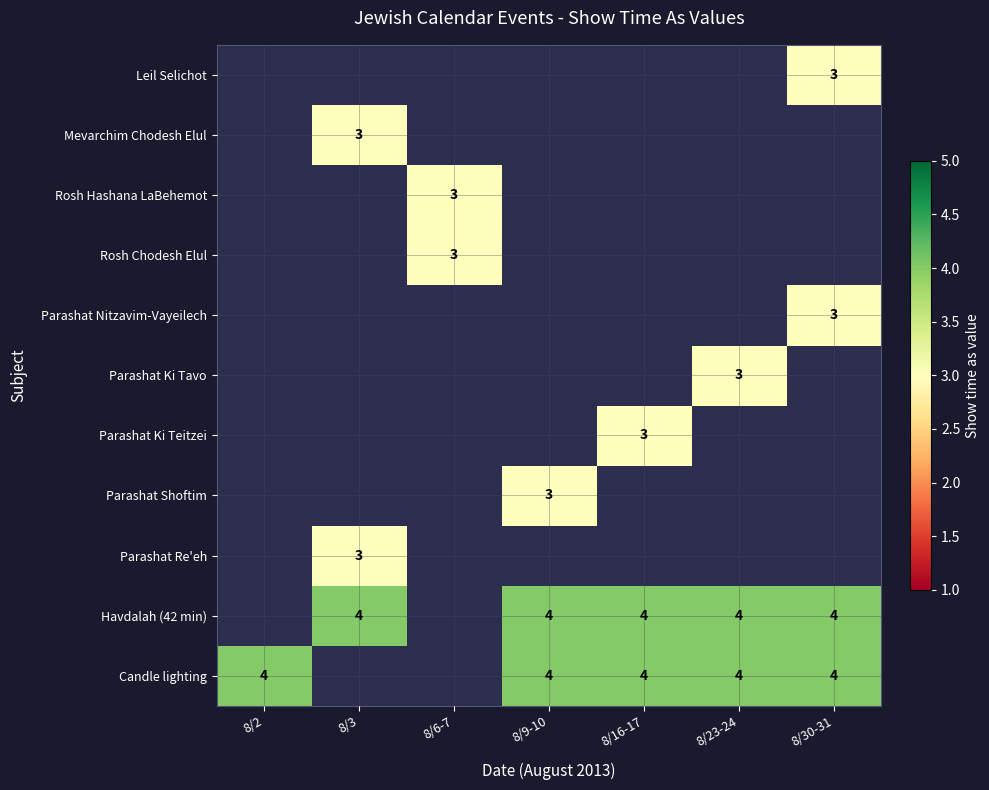

True or false: Candle lighting has a value of 2 at 8/23-24.

False